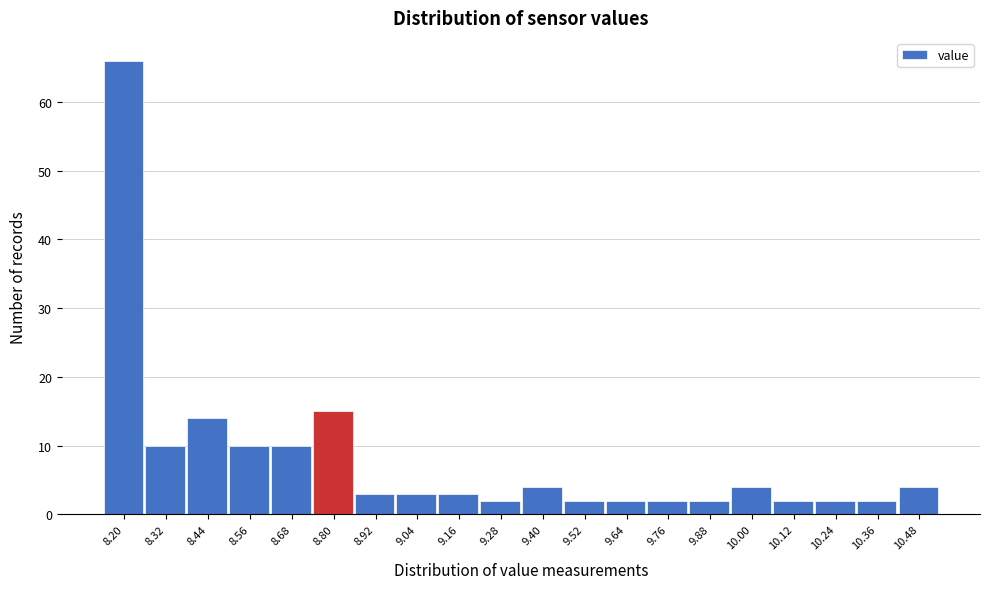

Reading right to left, transcribe all the data shown in this chart.

10.48=4	10.36=2	10.24=2	10.12=2	10.00=4	9.88=2	9.76=2	9.64=2	9.52=2	9.40=4	9.28=2	9.16=3	9.04=3	8.92=3	8.80=15	8.68=10	8.56=10	8.44=14	8.32=10	8.20=66